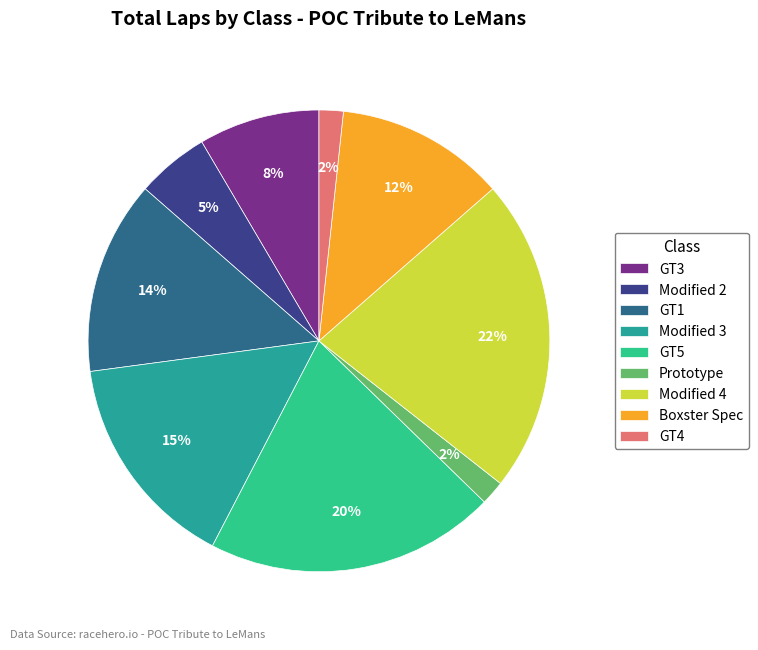

To the nearest percent, what percentage of the pie is GT3?

8%